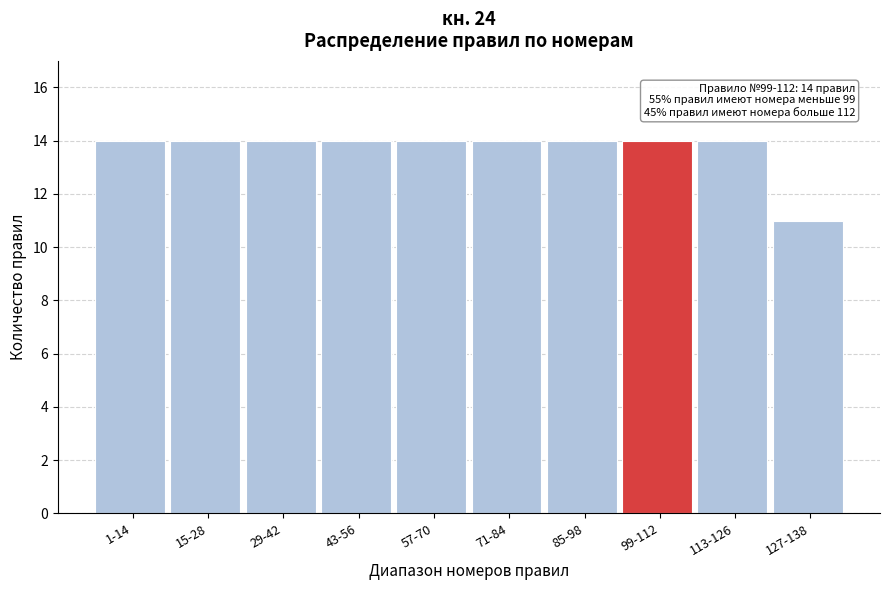

Reading left to right, transcribe all the data shown in this chart.

1-14=14	15-28=14	29-42=14	43-56=14	57-70=14	71-84=14	85-98=14	99-112=14	113-126=14	127-138=11